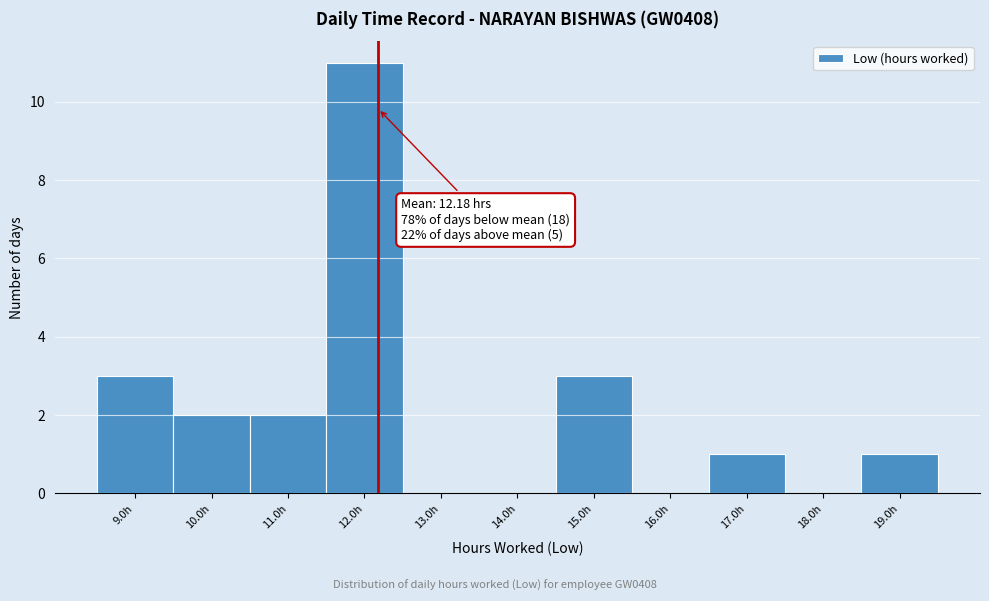

Over which range of the x-axis is the bar tallest?

11.5 to 12.5